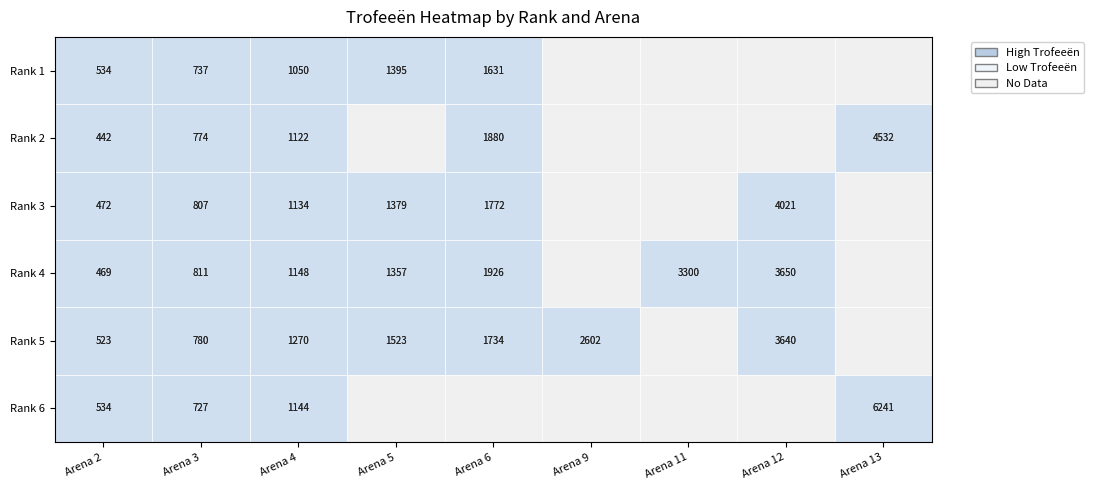

How many categories are shown in the chart?

9